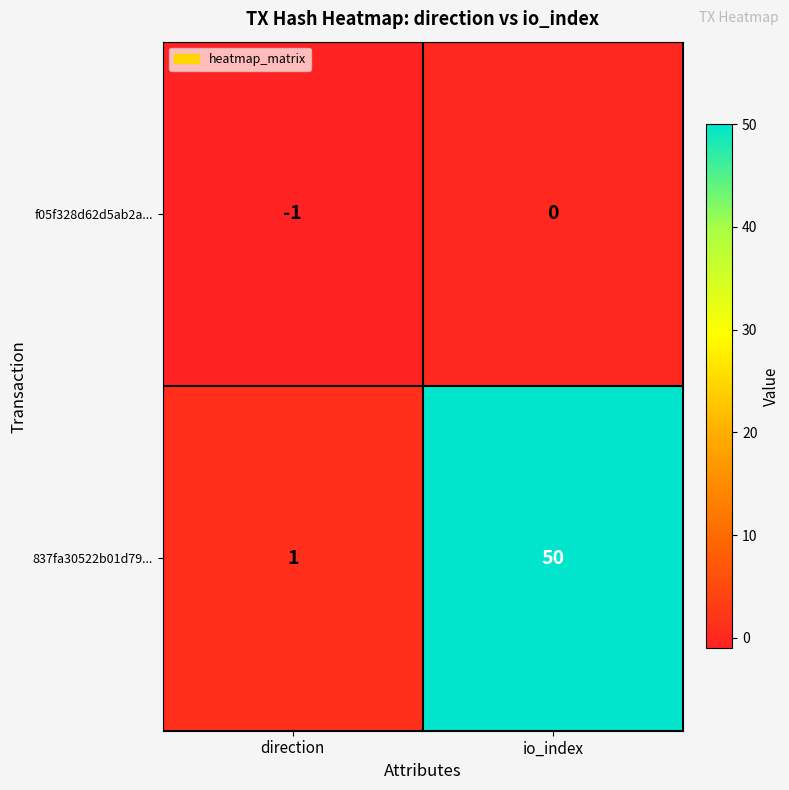

At direction, list the series in order from largest to smallest.

837fa30522b01d79..., f05f328d62d5ab2a...